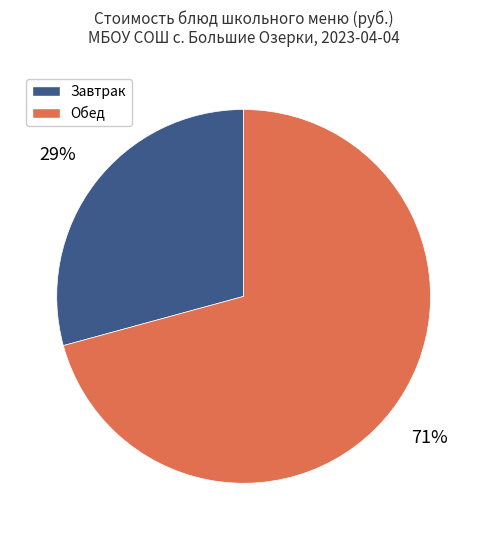

To the nearest percent, what is the average slice percentage?

50%